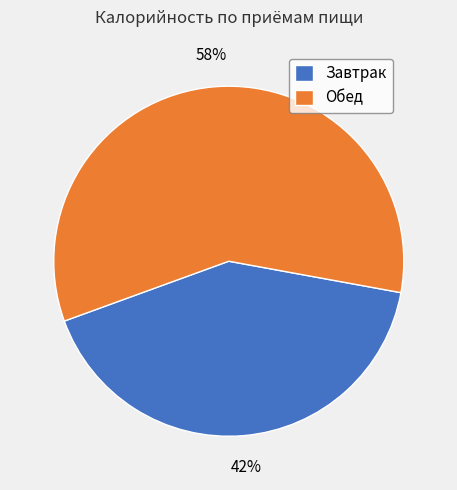

Rank the categories by value from highest to lowest.

Обед, Завтрак